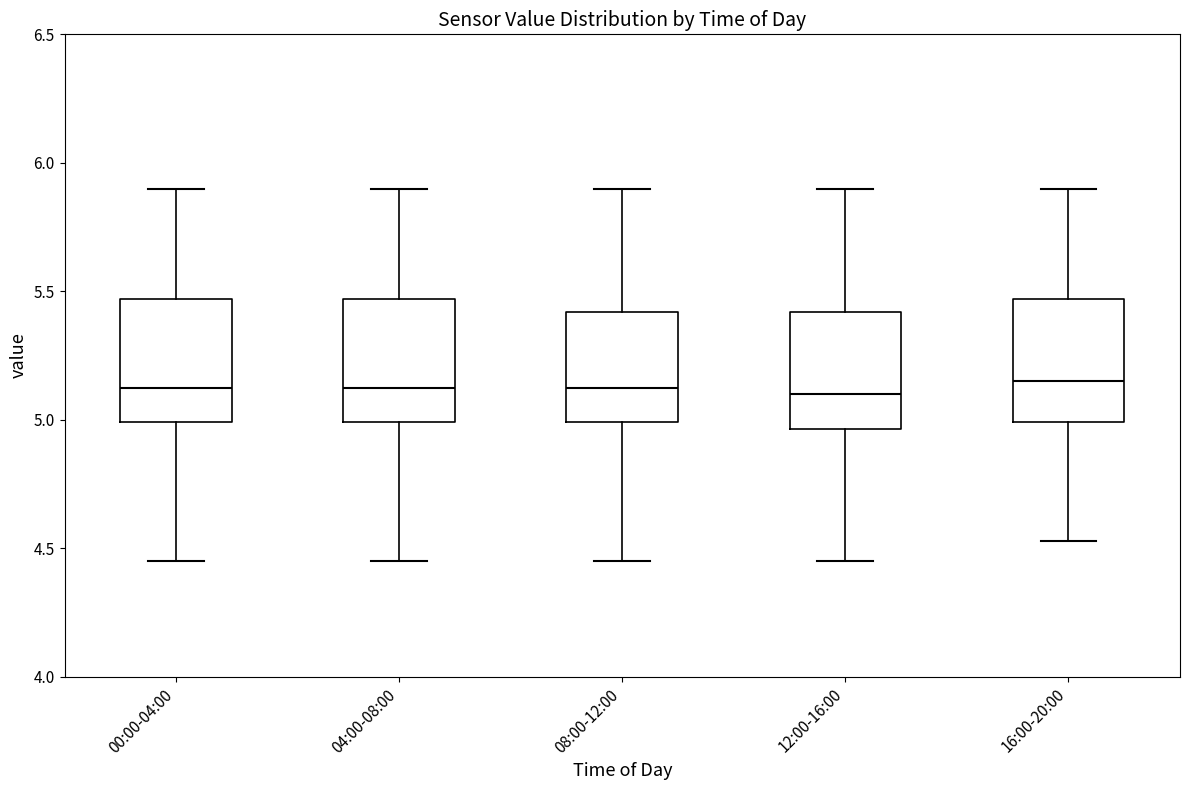

Where does the lower whisker of the box for 00:00-04:00 end on the y-axis? The values are not printed on the chart, so give them approximately, as read against the axis.

4.45